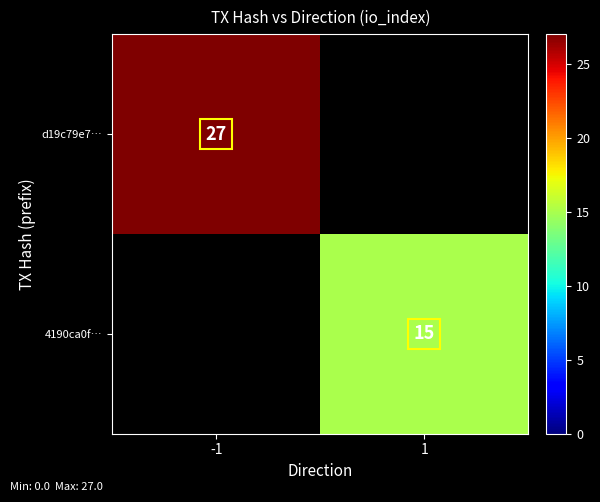

The value of 4190ca0f… at 1 is 15. True or false?

True